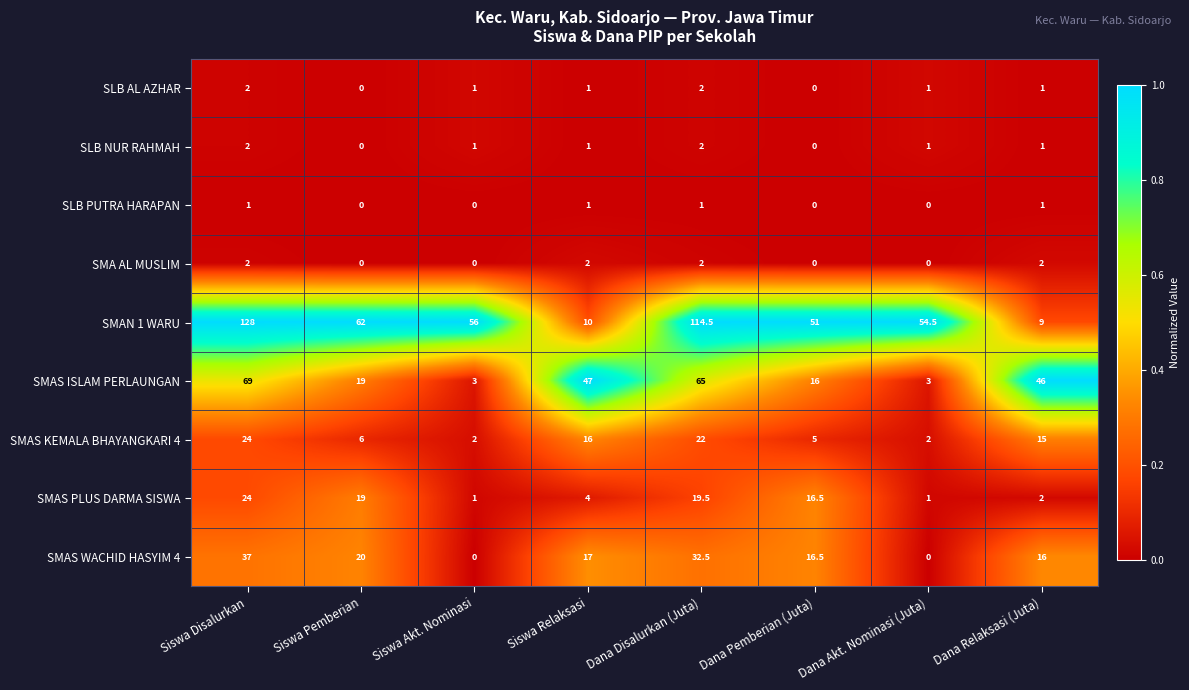

At which category is the sum across all series the highest?

Siswa Disalurkan